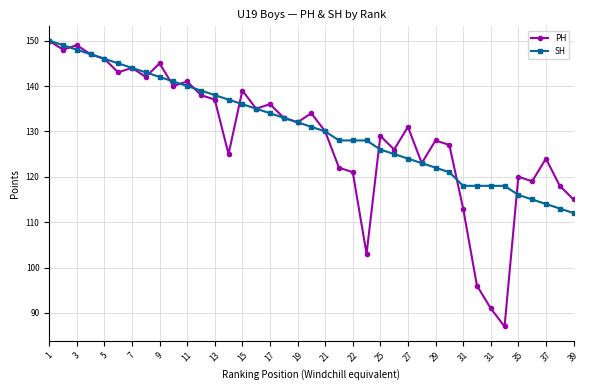

What is the lowest value of the SH series?

112